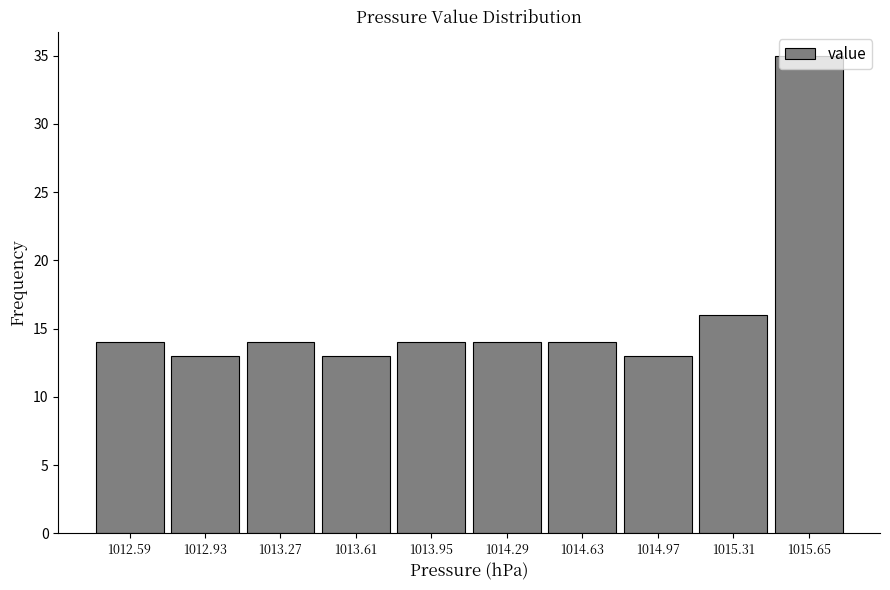

What is the height of the bar covering 1014.12 to 1014.46 on the x-axis? Neither the bar edges nor the heights are printed on the chart, so give them approximately, as read against the axes.

14